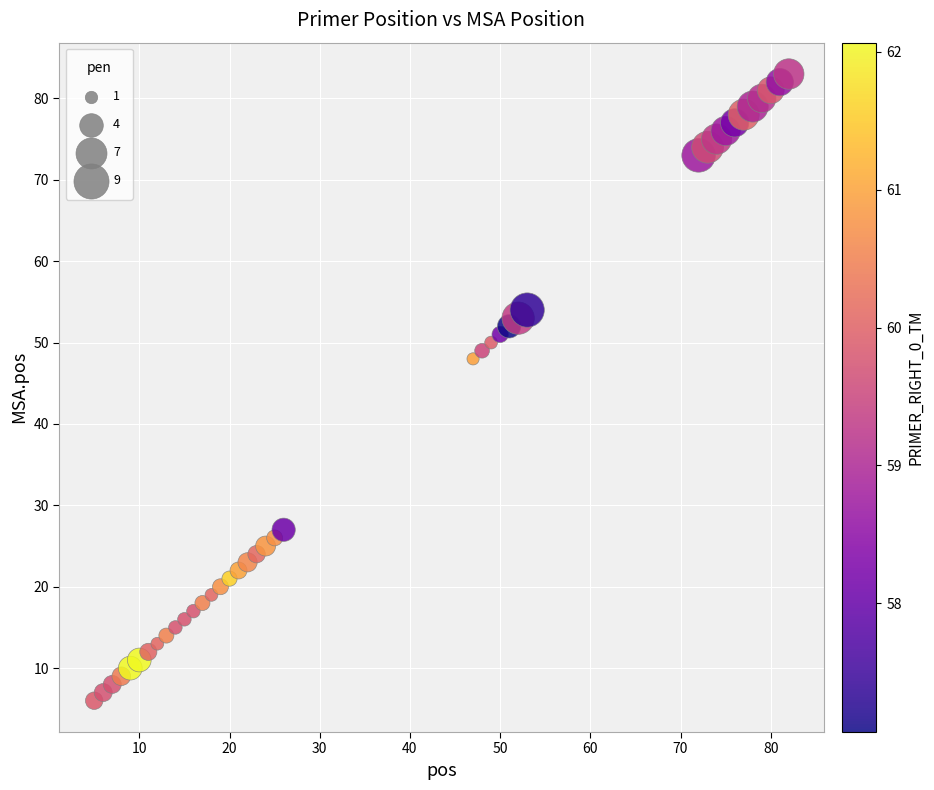

What Y value in the scatter plot is closest to 44?

48